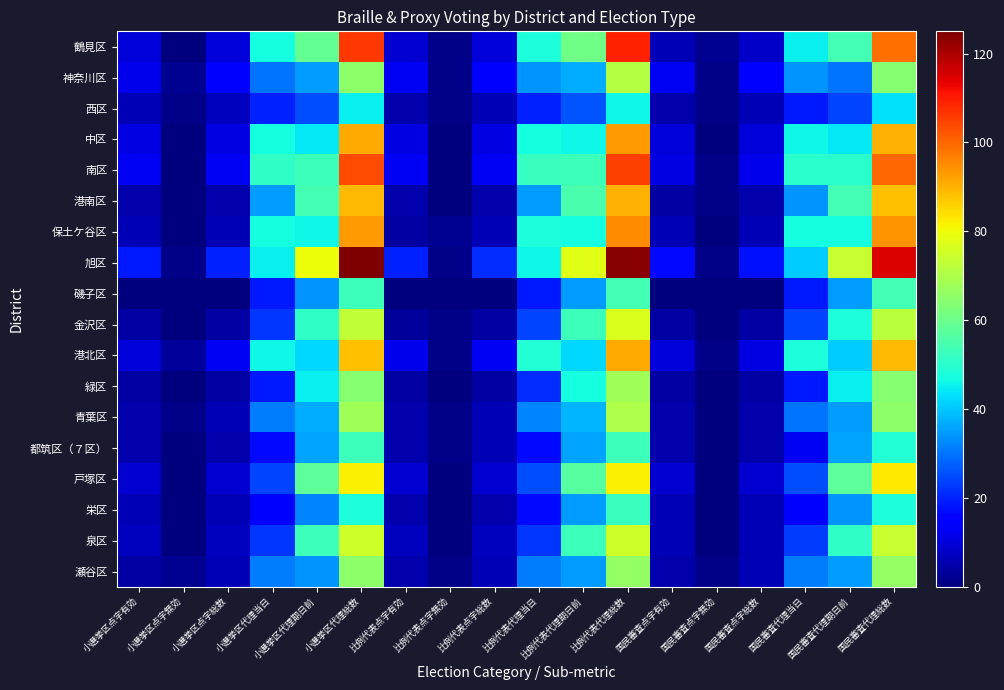

Which category has the lowest value across all series?

小選挙区点字無効